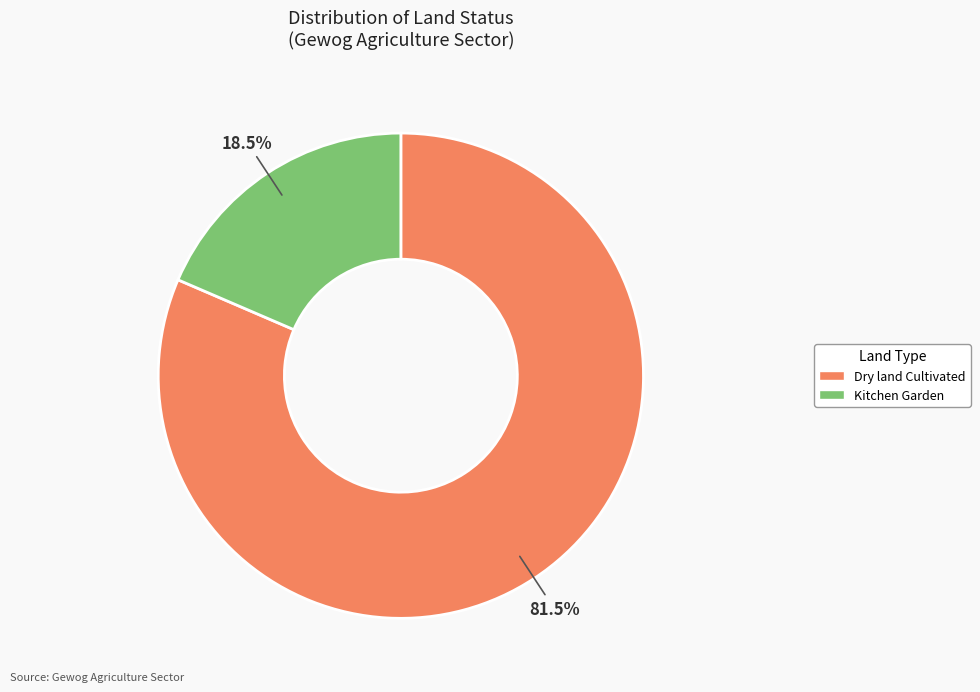

What is the majority slice?

Dry land Cultivated